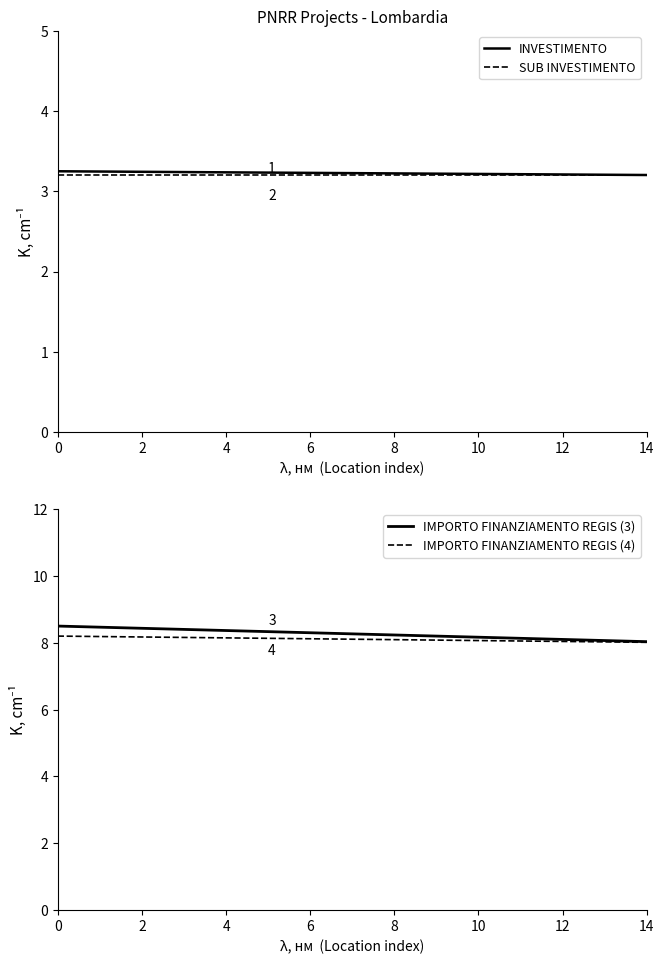

Reading left to right, transcribe all the data shown in this chart.

INVESTIMENTO: 3.2	3.2	3.2	3.2	3.2	3.2	3.2	3.2	3.2	3.2	3.2	3.2	3.2	3.2	3.2
SUB INVESTIMENTO: 3.2	3.2	3.2	3.2	3.2	3.2	3.2	3.2	3.2	3.2	3.2	3.2	3.2	3.2	3.2
IMPORTO FINANZIAMENTO REGIS (3): 8.5	8.5	8.4	8.4	8.4	8.3	8.3	8.3	8.2	8.2	8.2	8.1	8.1	8.1	8.0
IMPORTO FINANZIAMENTO REGIS (4): 8.2	8.2	8.2	8.2	8.1	8.1	8.1	8.1	8.1	8.1	8.1	8.1	8.0	8.0	8.0